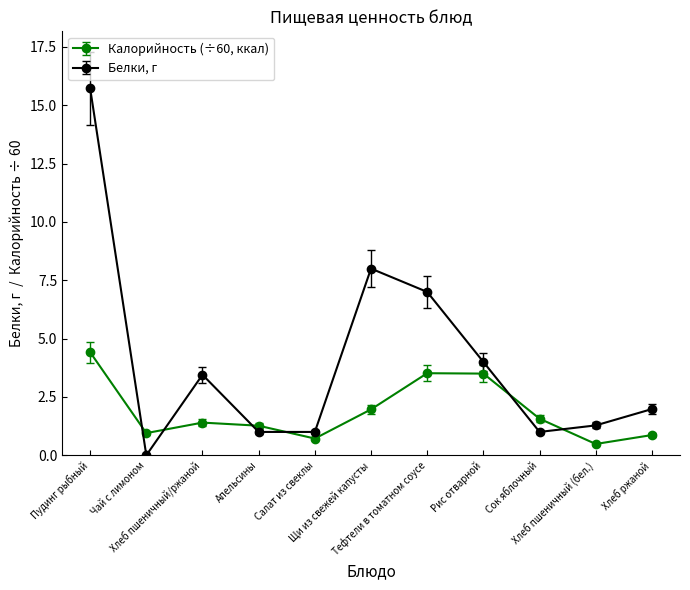

Which series ends up on top after the final intersection of Калорийность (÷60, ккал) and Белки, г?

Белки, г